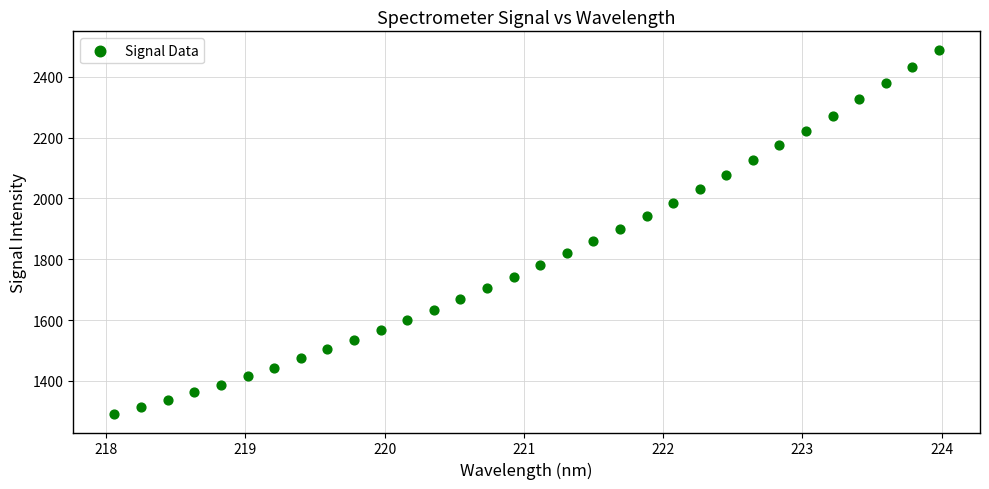

What is the range of X values (max minus min)?

5.9